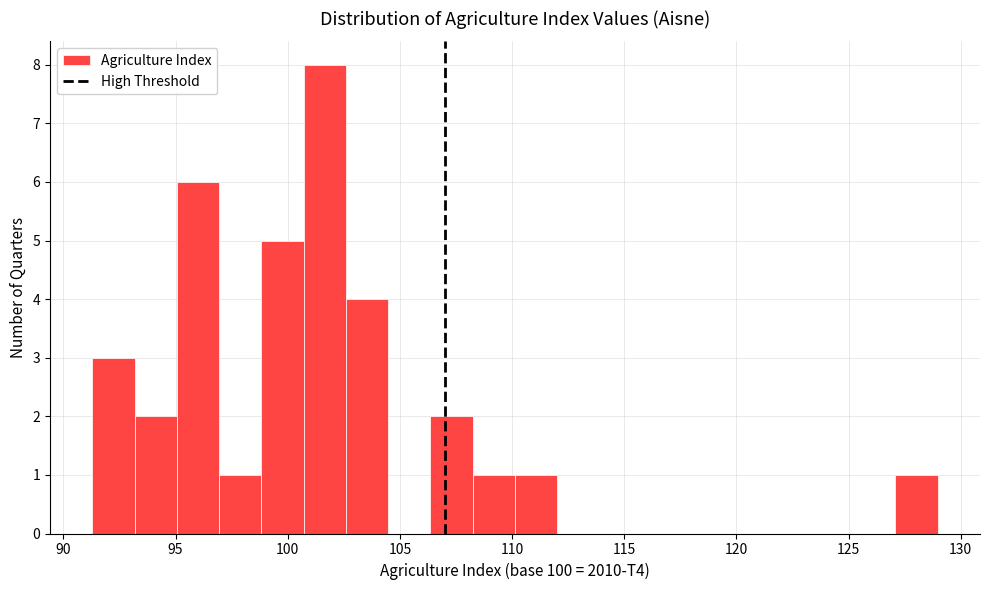

Around what value on the x-axis is the tallest bar? Give the approximate position of its centre, as read against the axis.

101.5